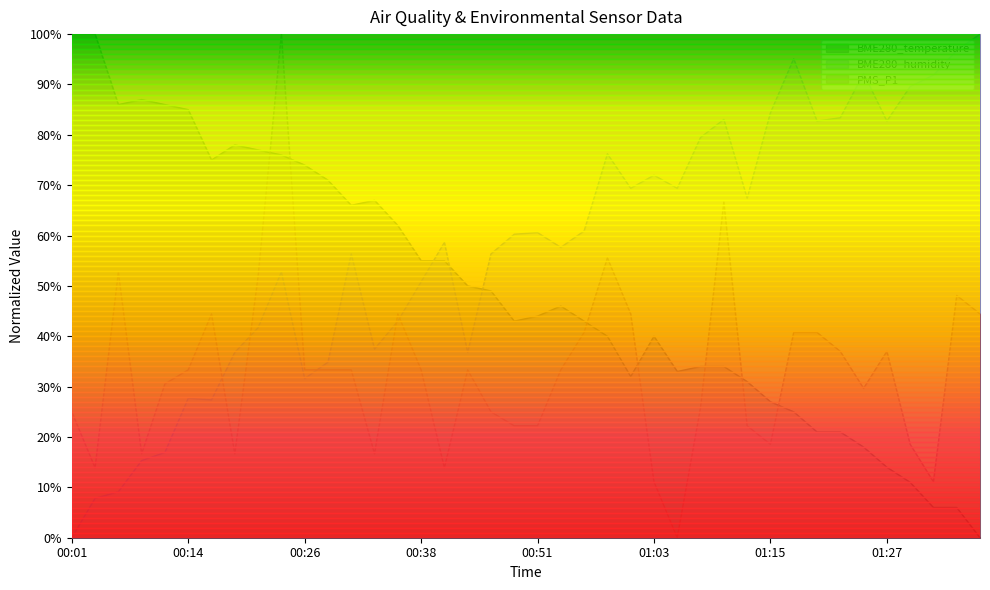

Is the value of PMS_P1 at 01:15 greater than the value of BME280_temperature at 00:11?

No